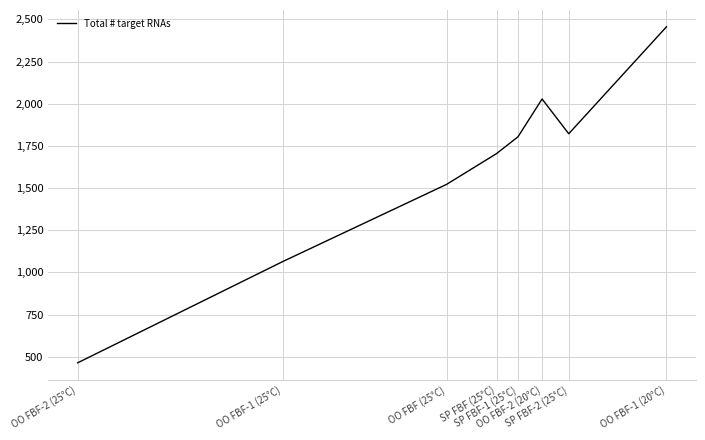

What is the greatest value displayed?

2456